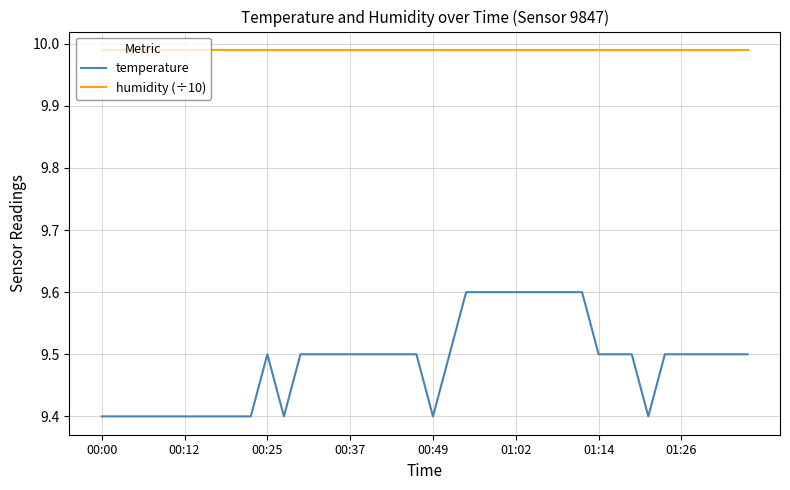

Which series has the largest total across all categories?

humidity (÷10)